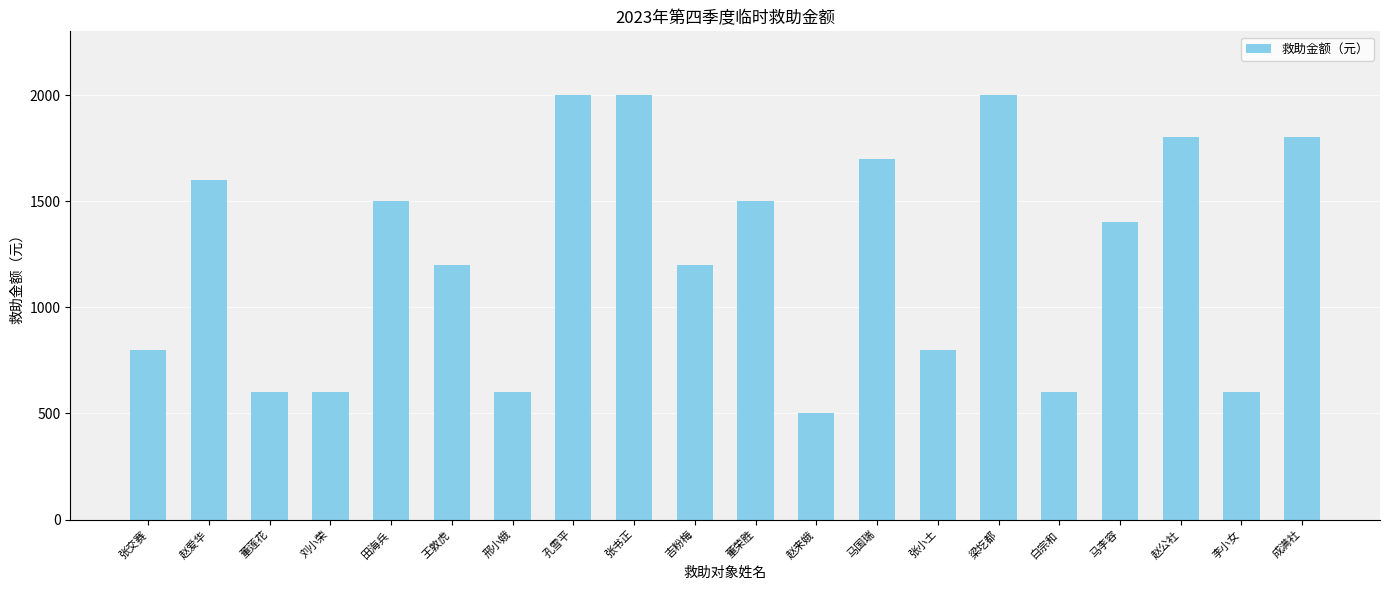

What is the sum of all values?

24800